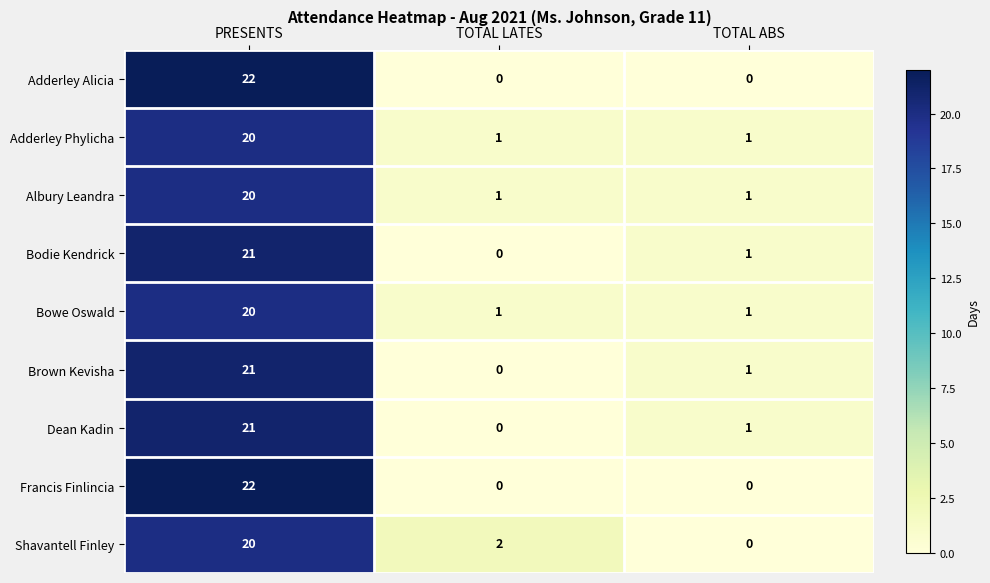

Where is Shavantell Finley nearest to the value 10?

TOTAL LATES